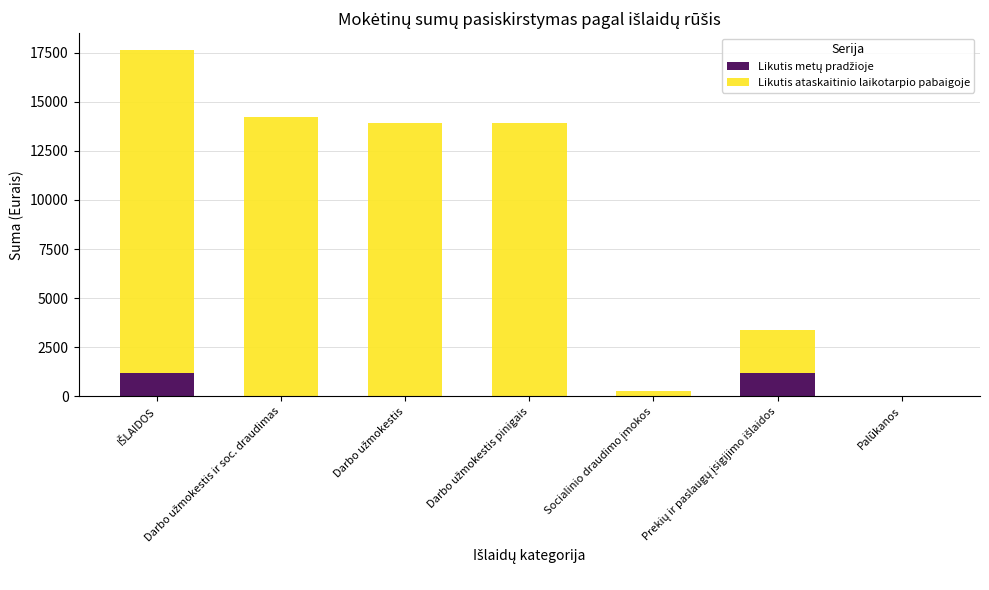

List the labels in order of Likutis metų pradžioje value, smallest first.

Palūkanos, Socialinio draudimo įmokos, Darbo užmokestis, Darbo užmokestis pinigais, Darbo užmokestis ir soc. draudimas, Prekių ir paslaugų įsigijimo išlaidos, IŠLAIDOS